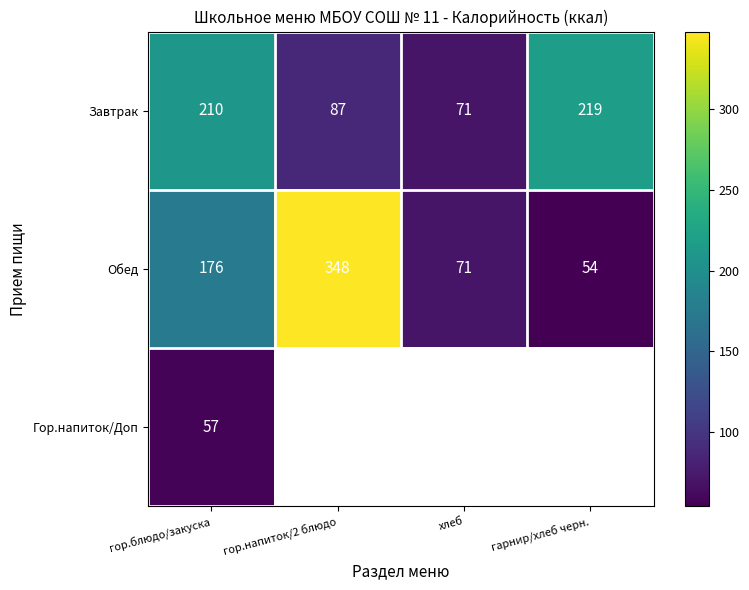

At which label does Обед reach its minimum?

гарнир/хлеб черн.